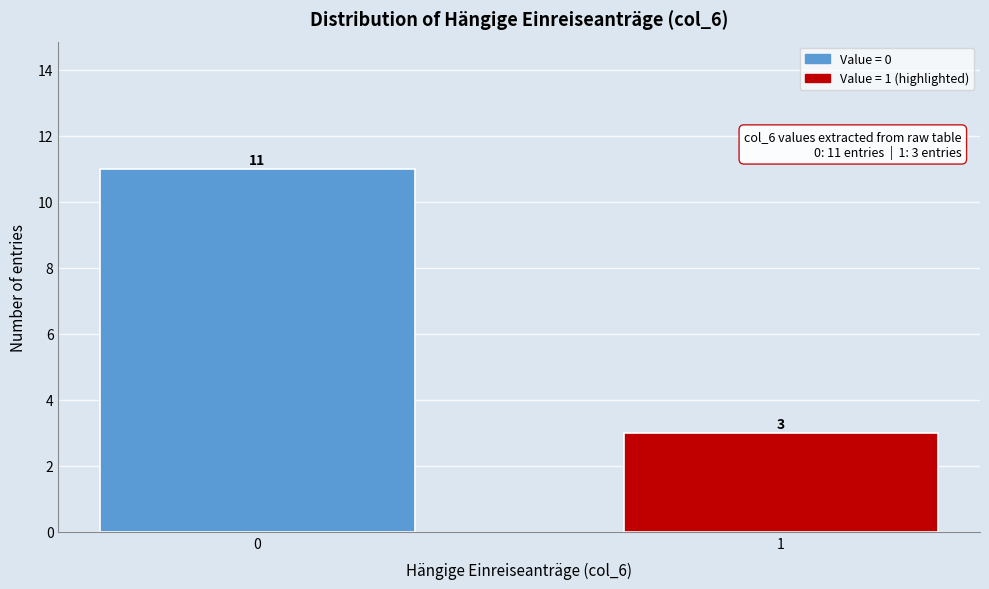

Reading left to right, extract all data points from this chart.

11	3